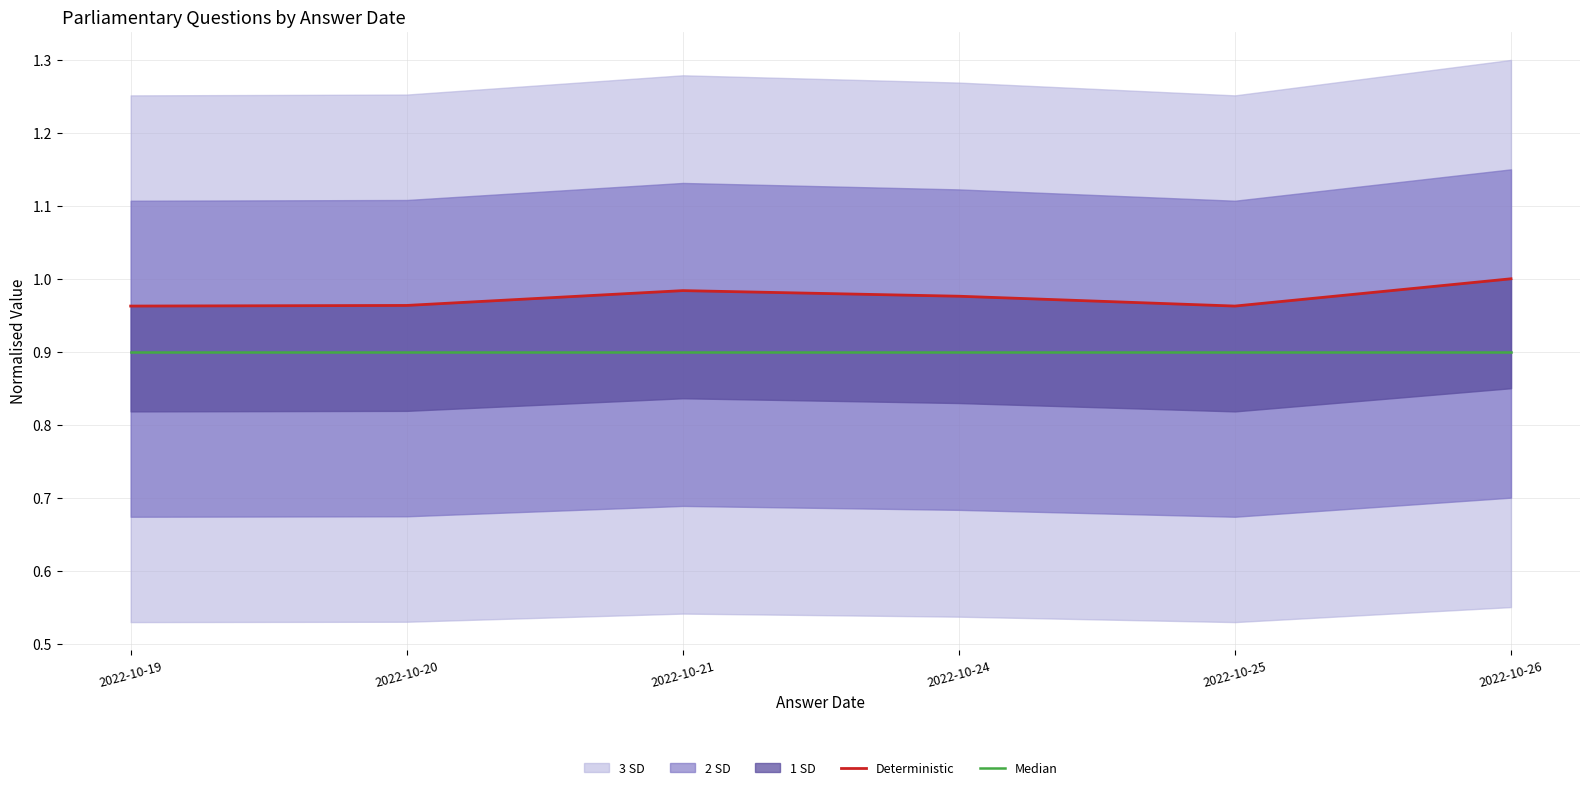

At which category is the sum across all series the highest?

2022-10-26